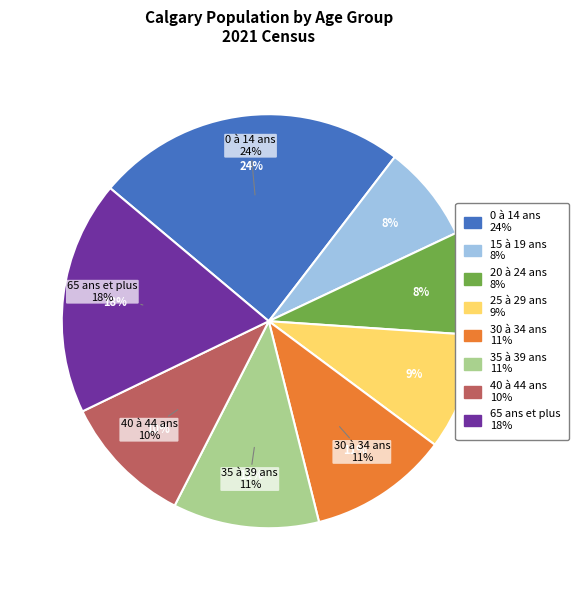

The 30 à 34 ans slice represents 18% of the pie. True or false?

False